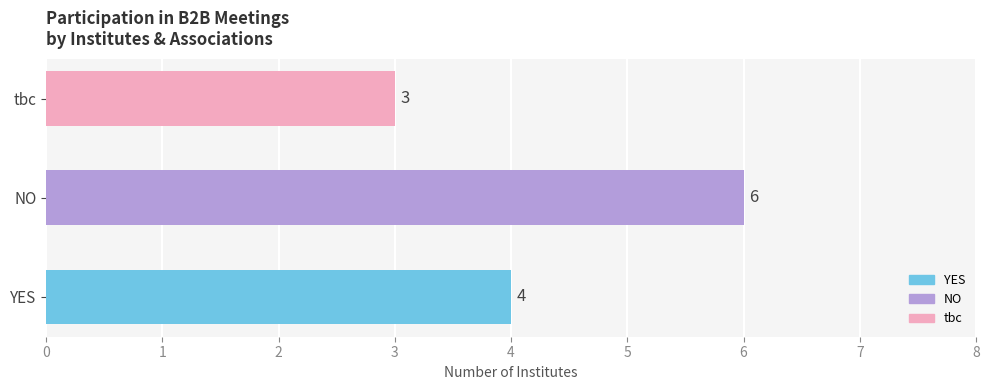

Which series has the largest range (max minus min)?

YES